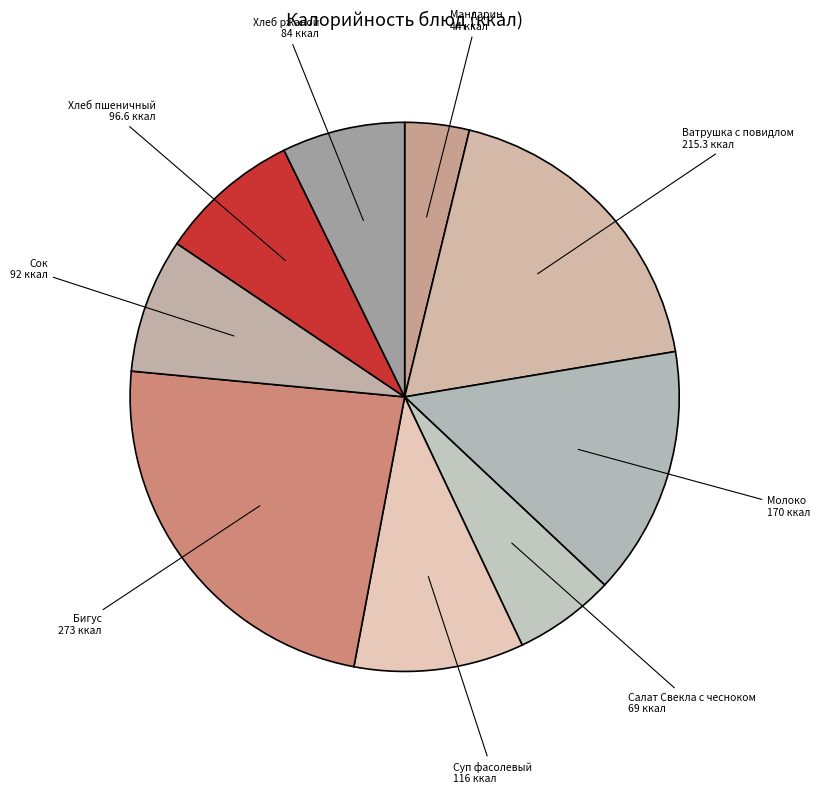

Which slice is the smallest?

Мандарин